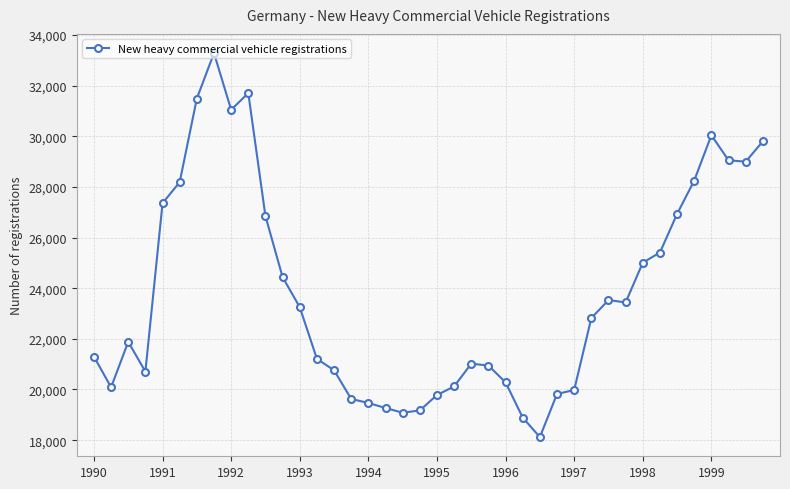

What is the value of the 13th point from the left?

23251